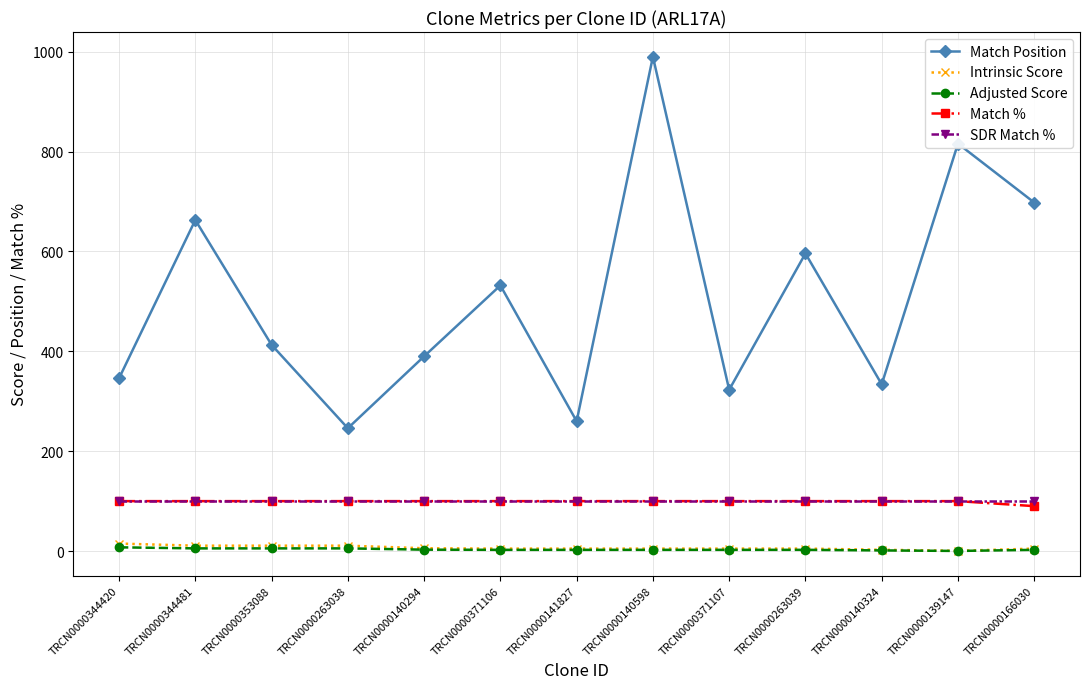

What is the average value of the Match % series?

99.2